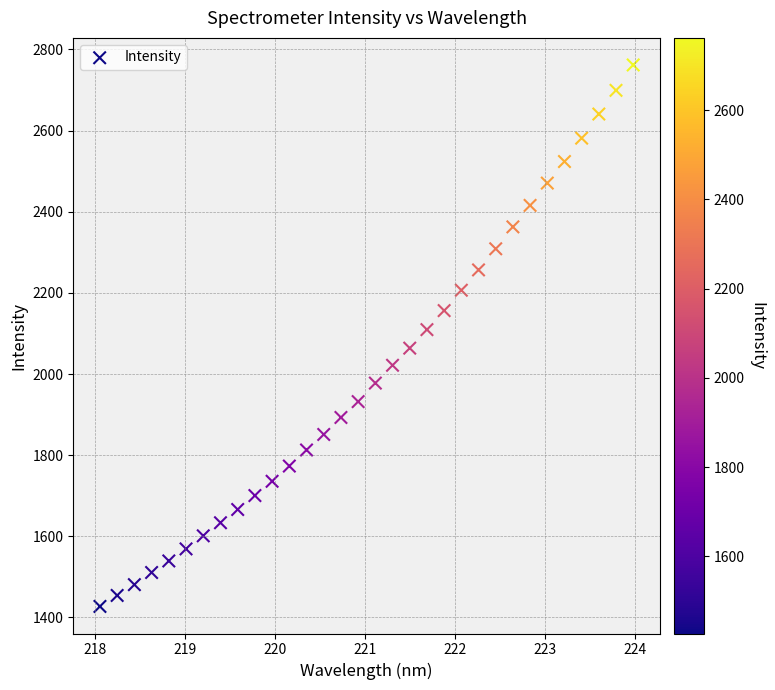

What is the range of X values (max minus min)?

5.9